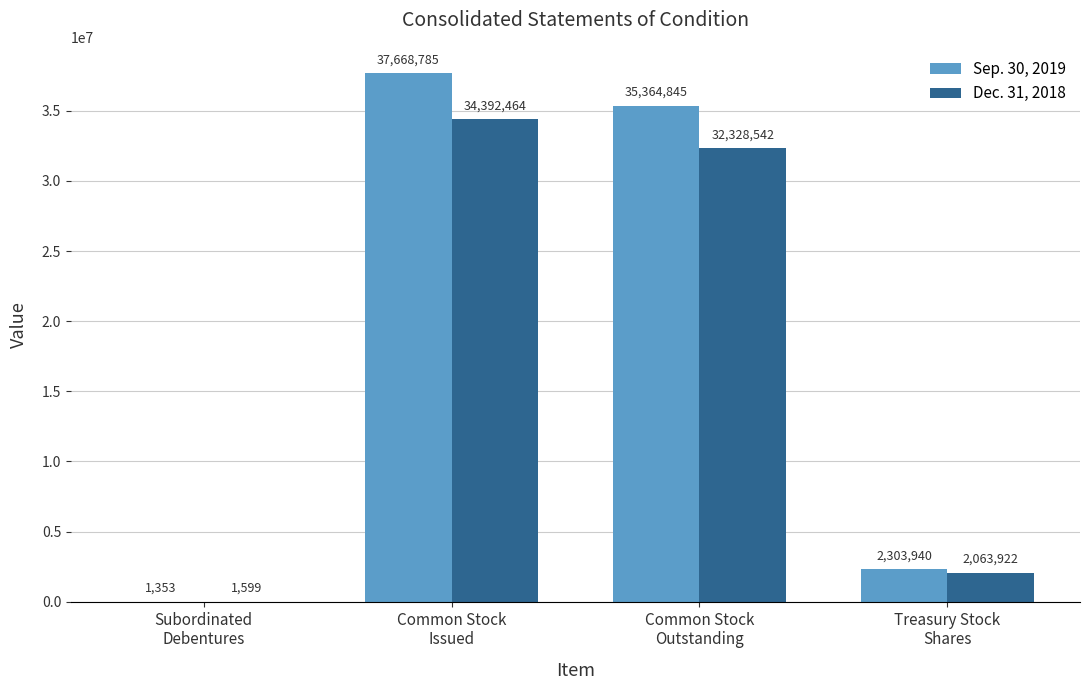

Does the chart contain stacked bars?

No